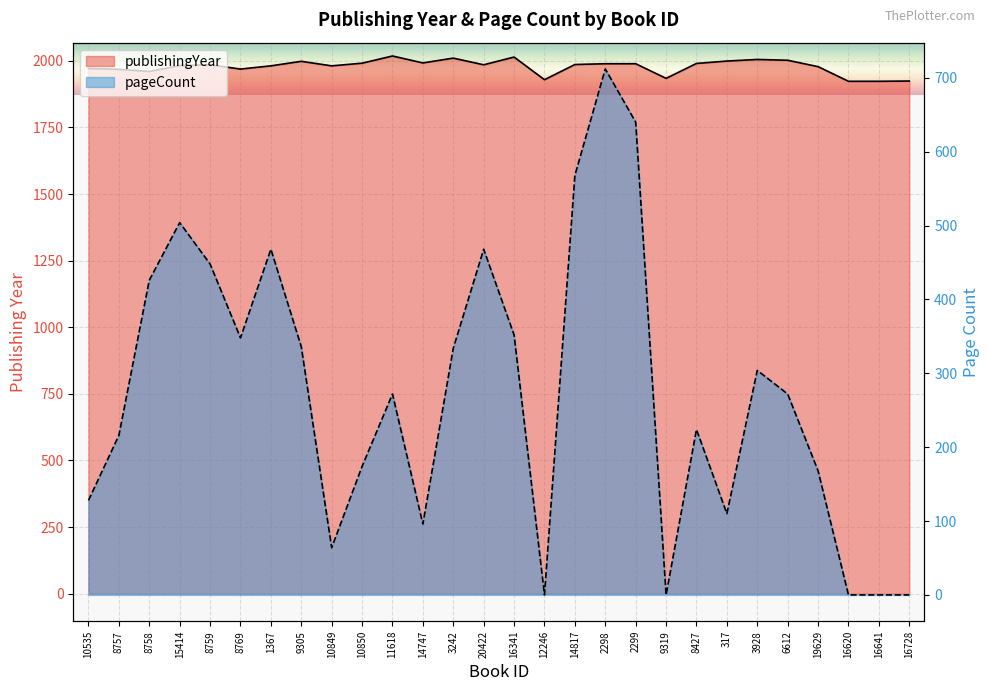

True or false: pageCount has more than 2 interior local peaks.

True